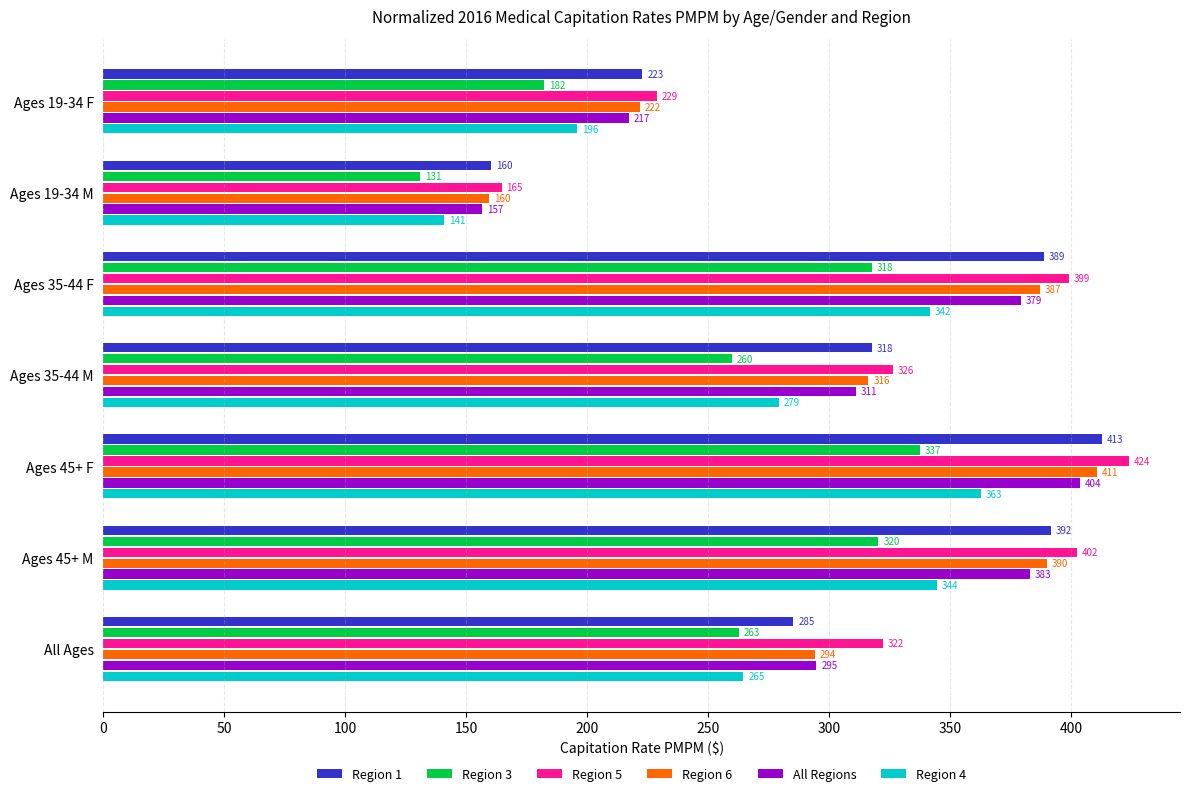

What is the difference between the second highest and second lowest values in the Region 1 series?

169.0